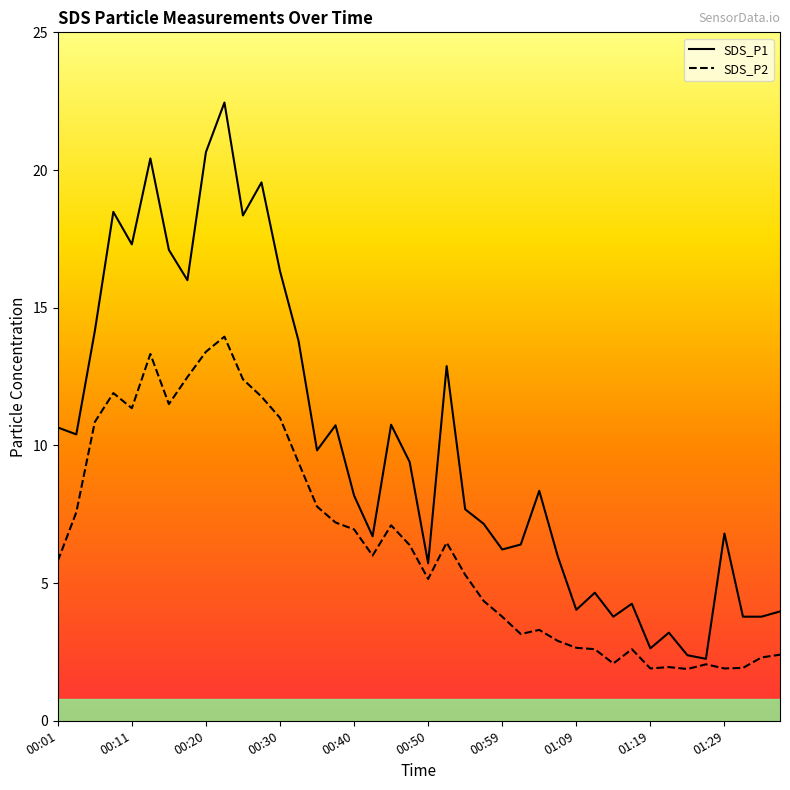

What is the label of the 24th point from the right?

00:40